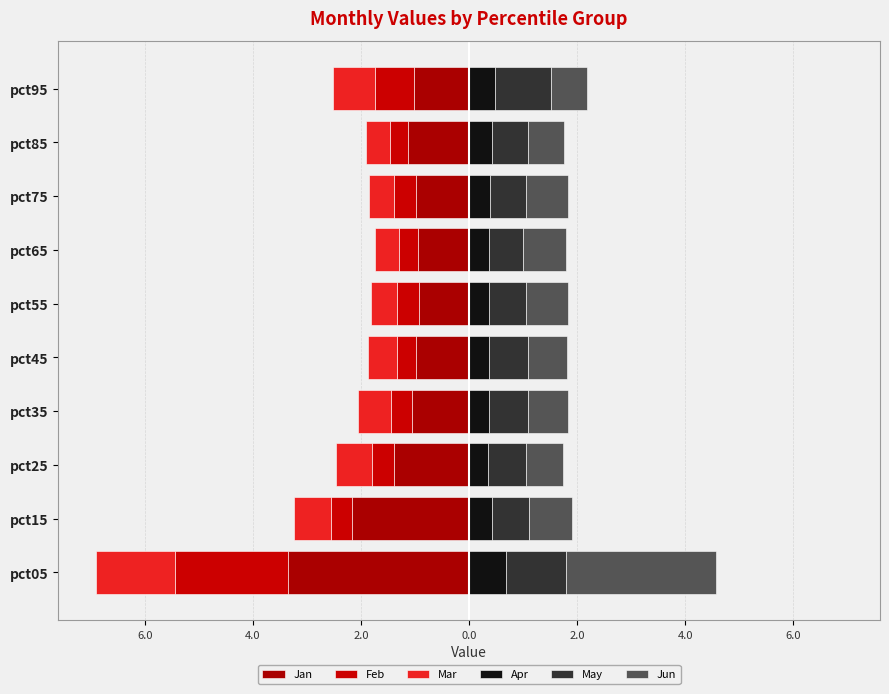

Is the value of Jun at pct45 greater than the value of Apr at pct75?

Yes